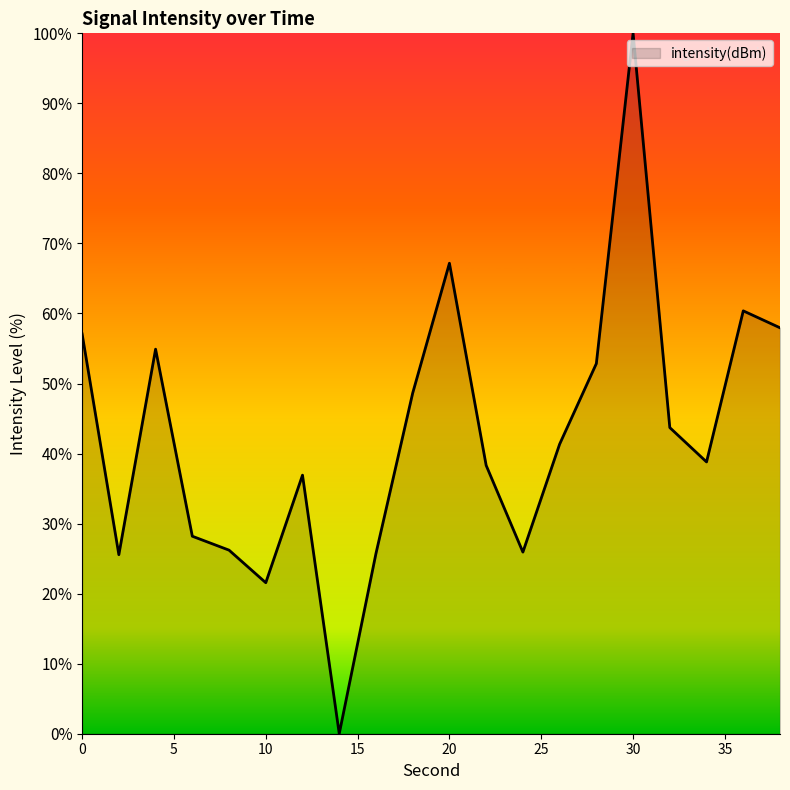

What is the difference between the maximum and minimum values?

100.0